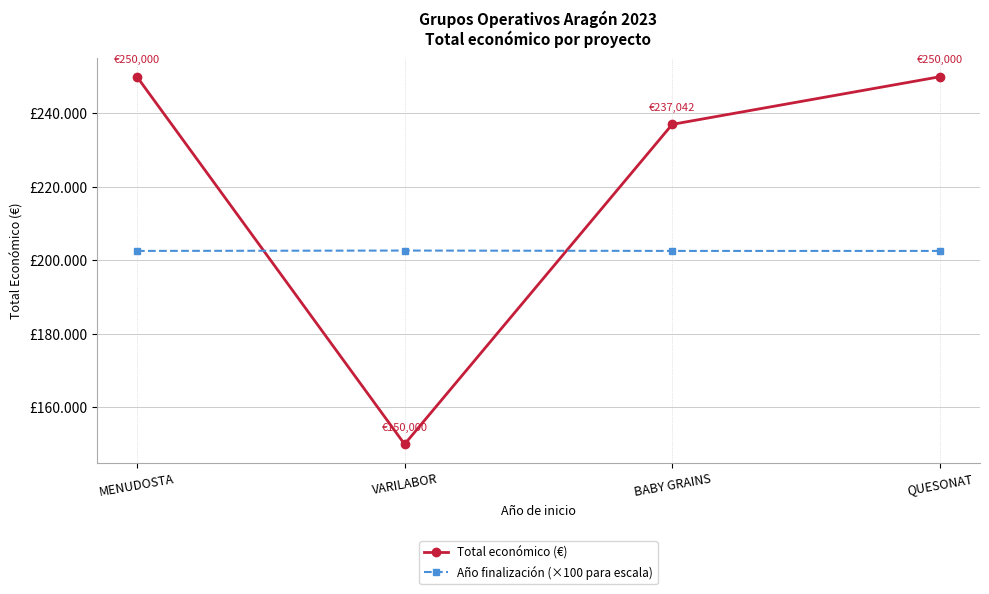

True or false: Total económico (€) has a value of 150000 at VARILABOR.

True